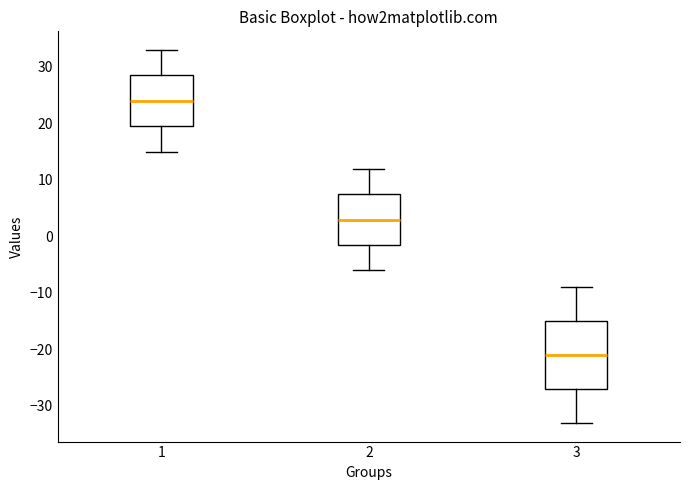

Reading left to right, transcribe this box plot: for each box, give where its median line is, the range the box spans, and where its two whiskers end, as read against the y-axis. The values are not printed on the chart, so give them approximately, as read against the axis.

1: median 24, box 20 to 29, whiskers 15 to 33
2: median 3, box -1 to 8, whiskers -6 to 12
3: median -21, box -27 to -15, whiskers -33 to -9